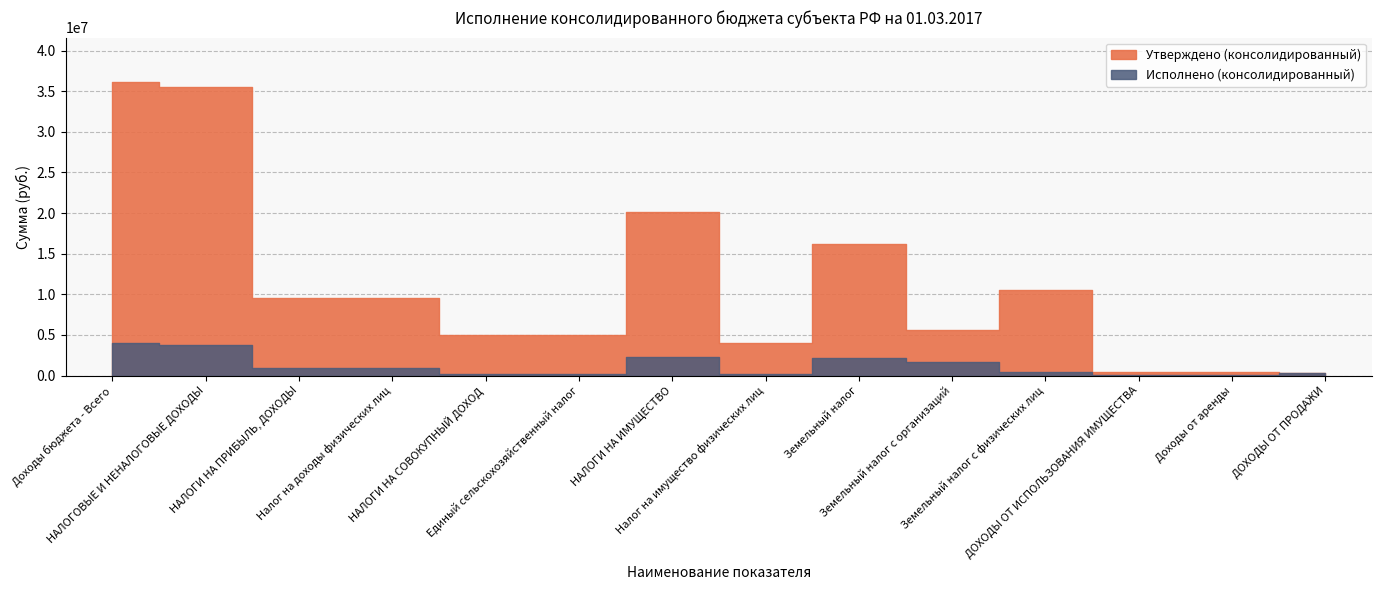

List the labels in order of Утверждено (консолидированный) value, smallest first.

ДОХОДЫ ОТ ПРОДАЖИ, ДОХОДЫ ОТ ИСПОЛЬЗОВАНИЯ ИМУЩЕСТВА, Доходы от аренды, Налог на имущество физических лиц, НАЛОГИ НА СОВОКУПНЫЙ ДОХОД, Единый сельскохозяйственный налог, Земельный налог с организаций, НАЛОГИ НА ПРИБЫЛЬ, ДОХОДЫ, Налог на доходы физических лиц, Земельный налог с физических лиц, Земельный налог, НАЛОГИ НА ИМУЩЕСТВО, НАЛОГОВЫЕ И НЕНАЛОГОВЫЕ ДОХОДЫ, Доходы бюджета - Всего